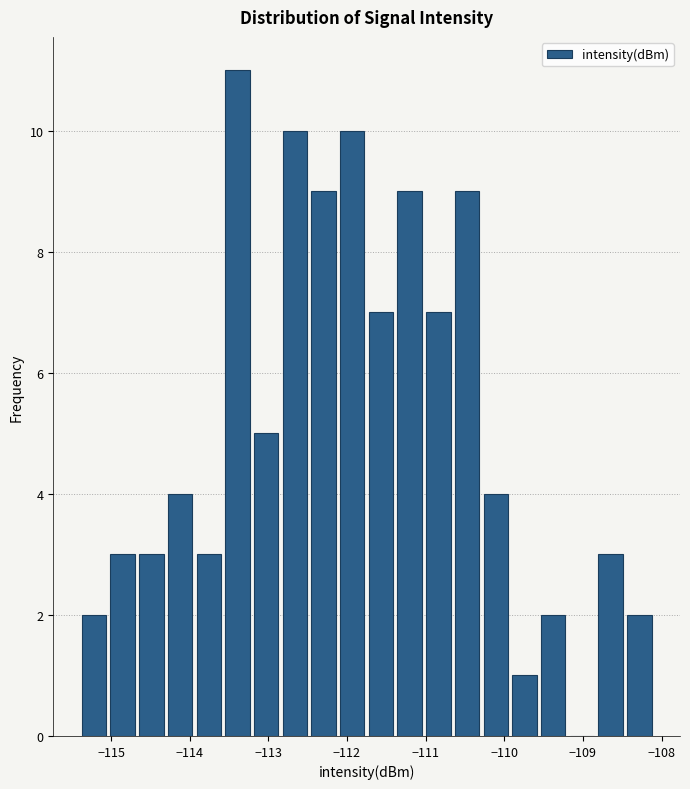

Read against the x-axis, roughly where is the centre of the tallest bar?

-113.4